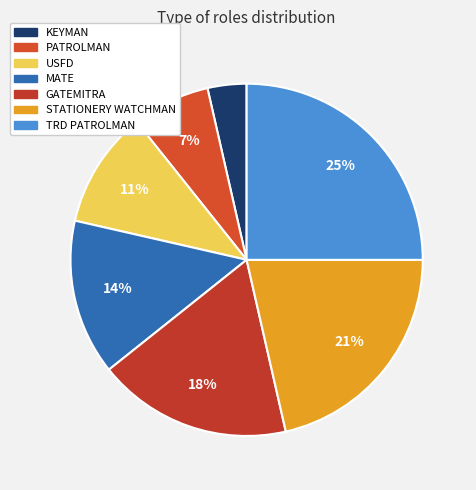

What percentage is NOT represented by KEYMAN?

96.4%